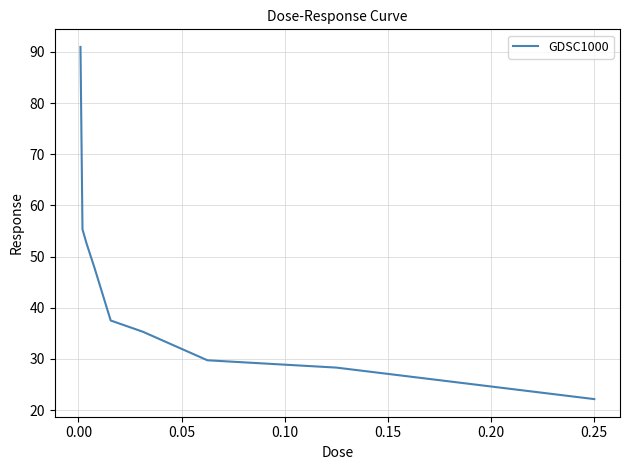

What is the difference between the maximum and minimum values?

68.9